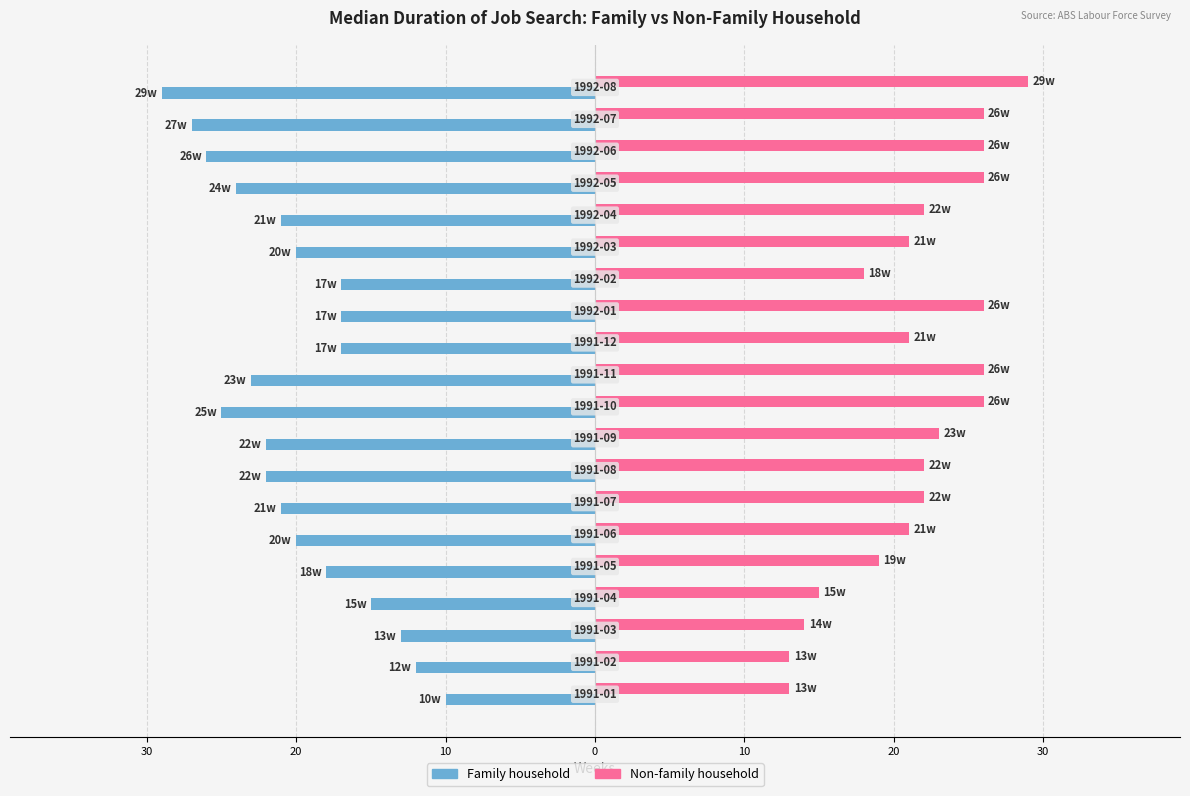

What are all the series names shown in the legend?

Family household, Non-family household